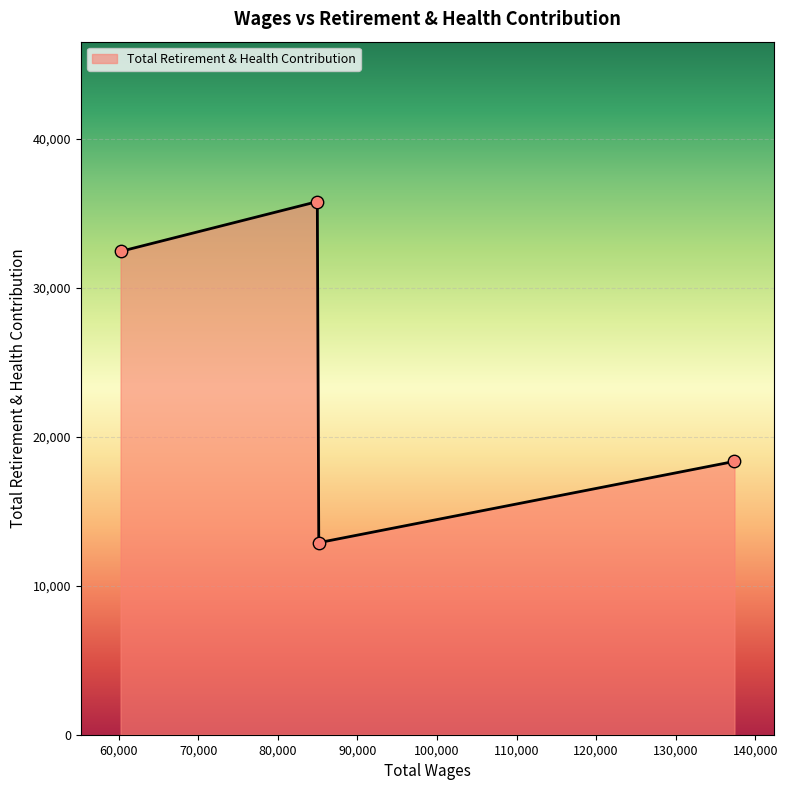

What is the average value?

24874